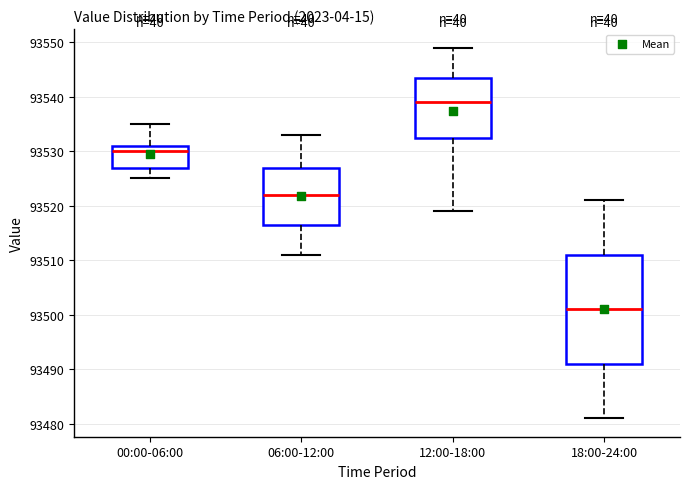

Where is the upper edge of the box for 06:00-12:00 on the y-axis? The values are not printed on the chart, so give them approximately, as read against the axis.

93527